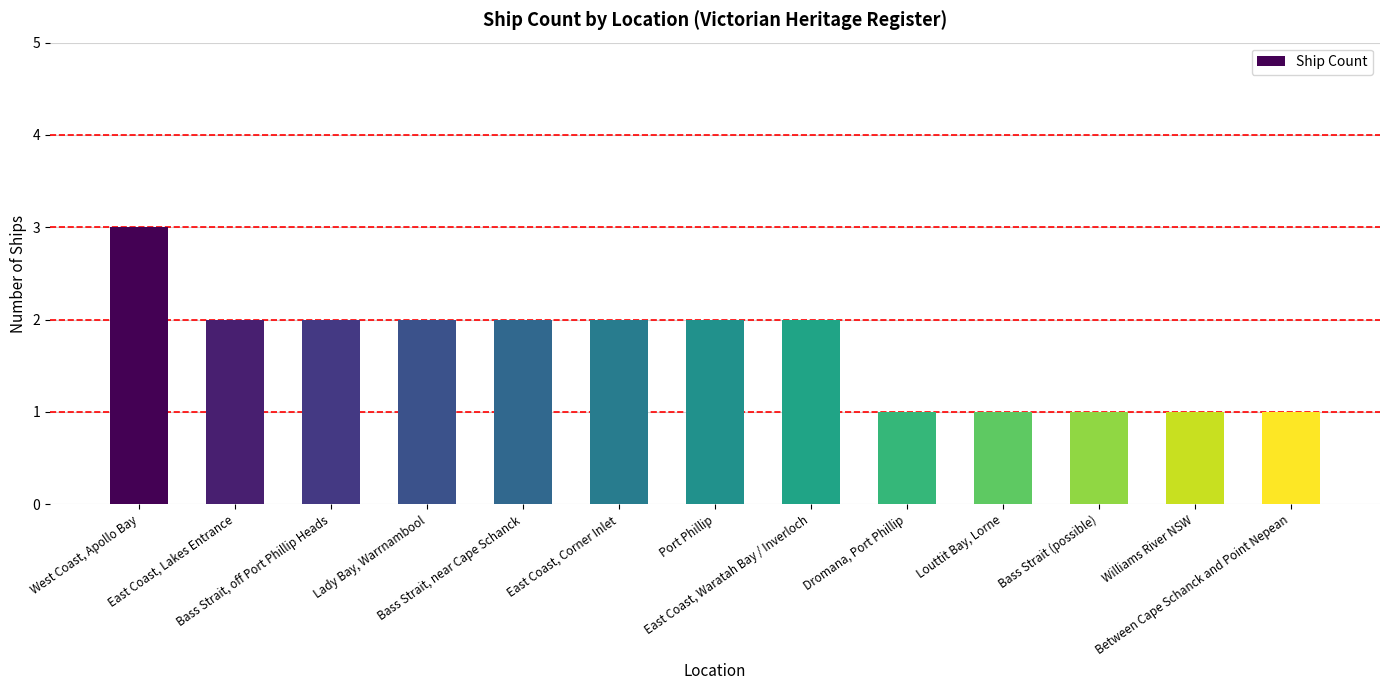

The chart shows a value of 0 at Lady Bay, Warrnambool. True or false?

False